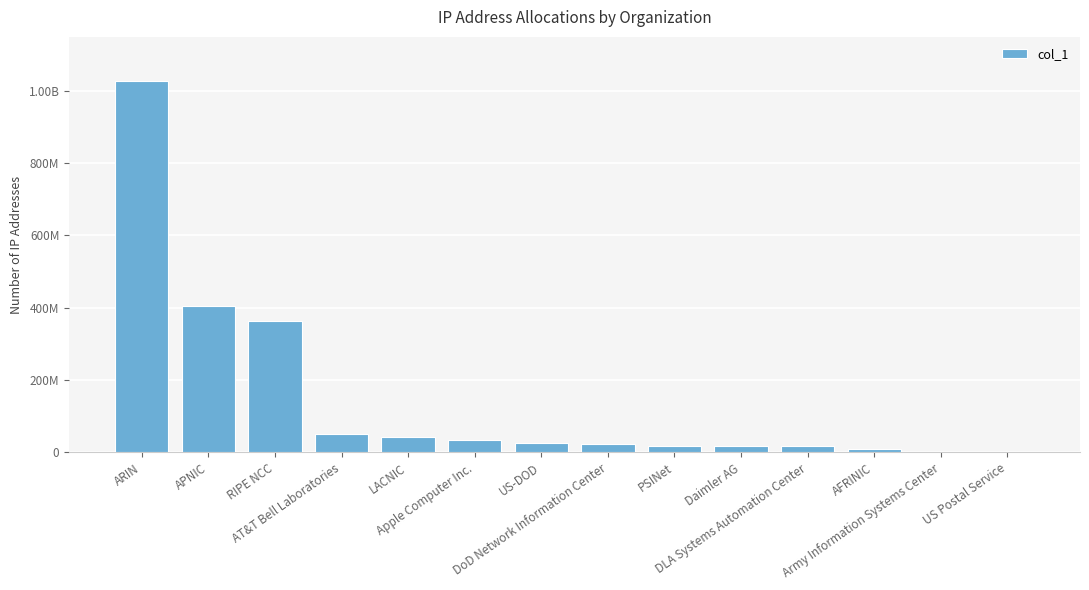

What is the value of the 2nd bar from the left?

405357428